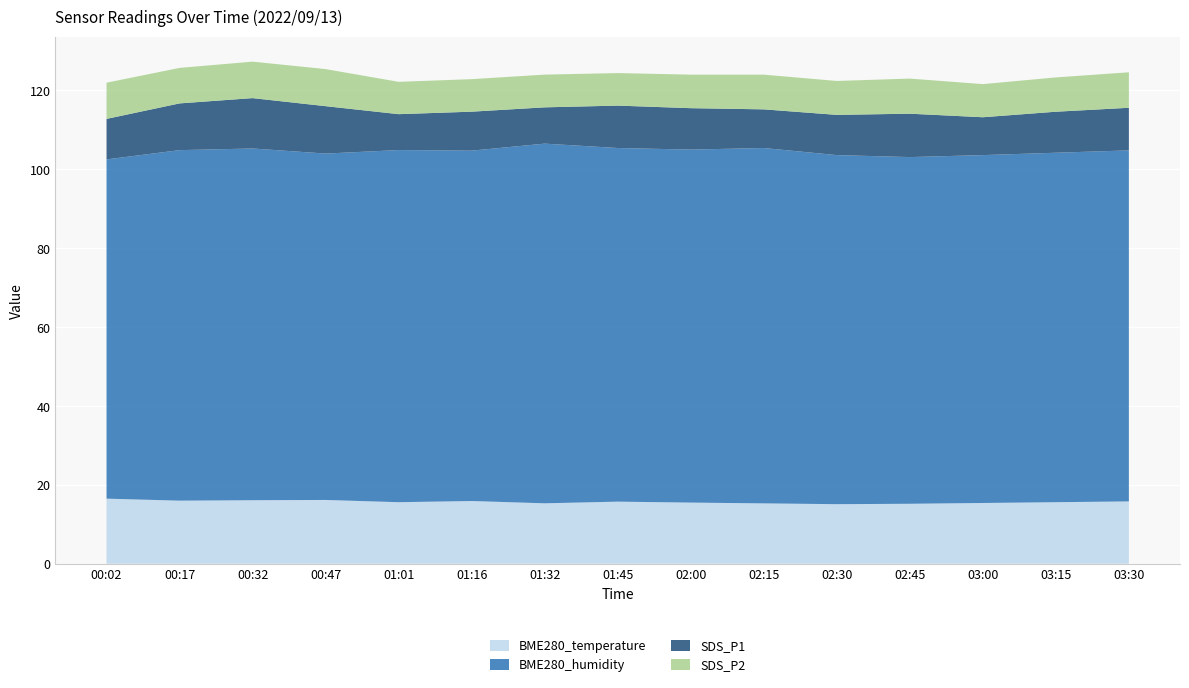

Reading right to left, transcribe all the data shown in this chart.

BME280_temperature: 03:30=15.8	03:15=15.6	03:00=15.4	02:45=15.2	02:30=15.1	02:15=15.3	02:00=15.5	01:45=15.7	01:32=15.3	01:16=15.9	01:01=15.6	00:47=16.2	00:32=16.1	00:17=16.0	00:02=16.5
BME280_humidity: 03:30=89.0	03:15=88.6	03:00=88.2	02:45=87.9	02:30=88.5	02:15=90.1	02:00=89.5	01:45=89.7	01:32=91.2	01:16=88.8	01:01=89.3	00:47=87.8	00:32=89.2	00:17=88.9	00:02=86.0
SDS_P1: 03:30=10.8	03:15=10.4	03:00=9.6	02:45=11.0	02:30=10.2	02:15=9.8	02:00=10.5	01:45=10.8	01:32=9.2	01:16=9.9	01:01=9.1	00:47=12.0	00:32=12.8	00:17=11.8	00:02=10.3
SDS_P2: 03:30=9.0	03:15=8.7	03:00=8.4	02:45=8.9	02:30=8.6	02:15=8.8	02:00=8.5	01:45=8.2	01:32=8.3	01:16=8.2	01:01=8.2	00:47=9.4	00:32=9.2	00:17=9.0	00:02=9.2